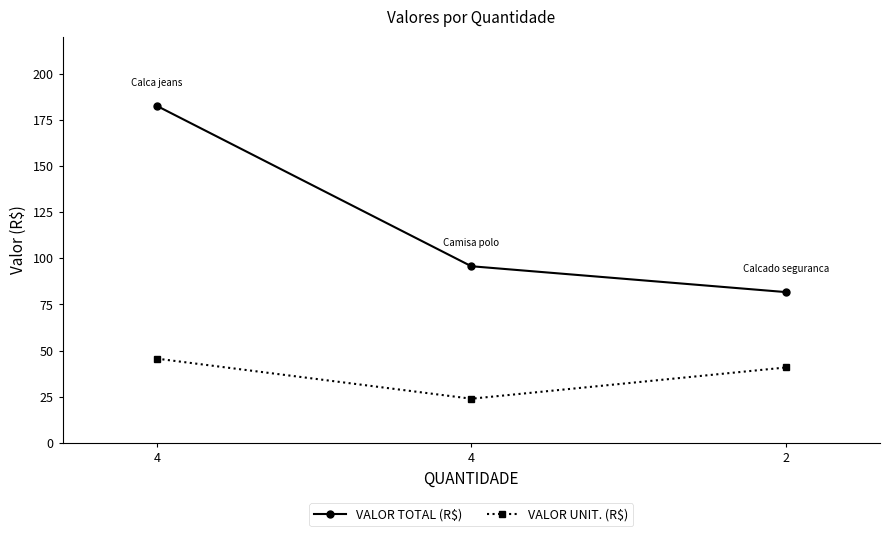

What is the value of the VALOR TOTAL (R$) point at the 1st from the left?

182.5